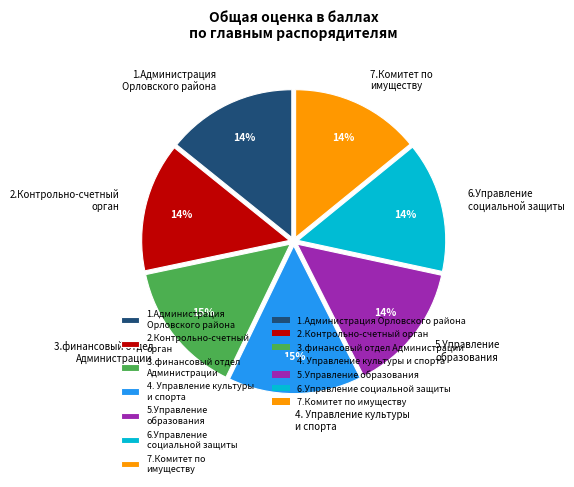

True or false: 6.Управление социальной защиты accounts for 3% of the total.

False